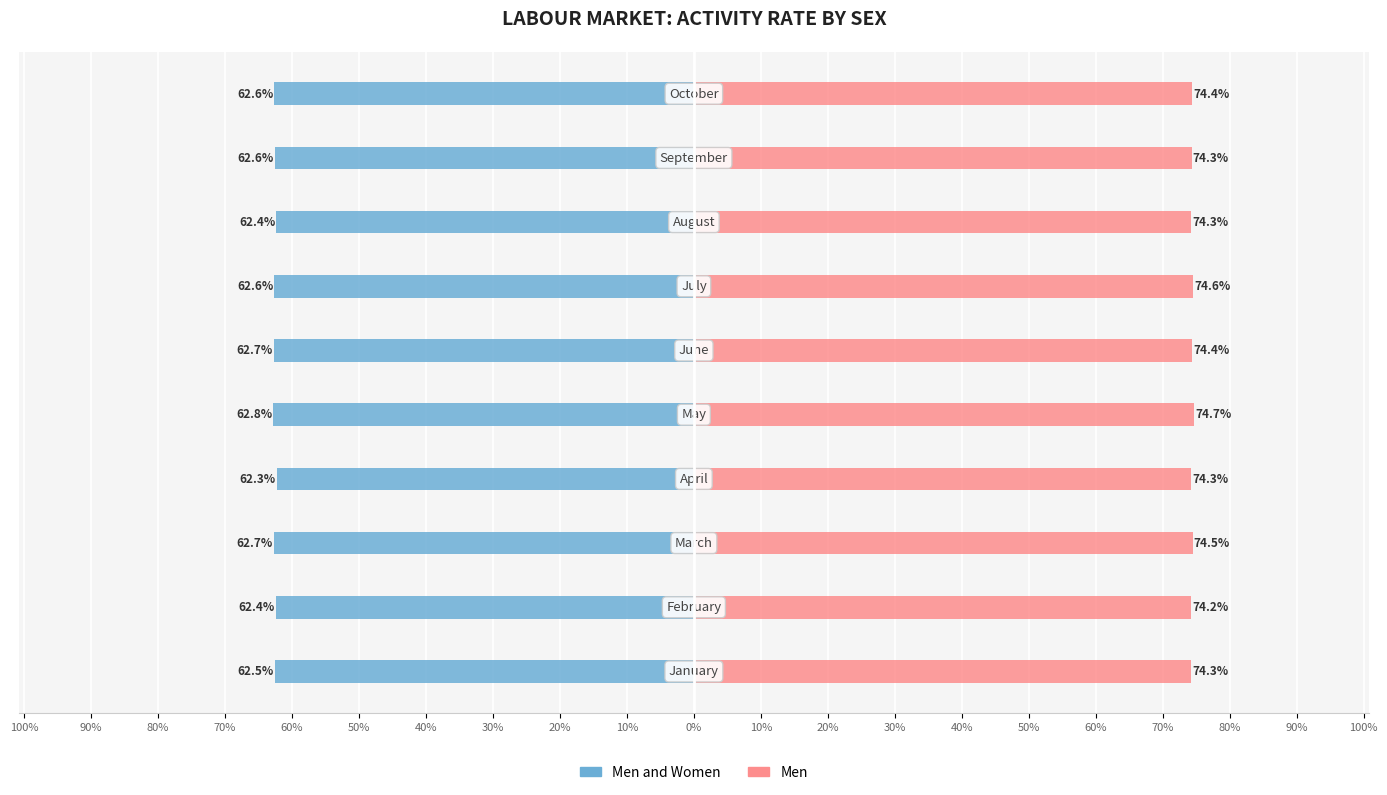

How many bars are there in total?

20